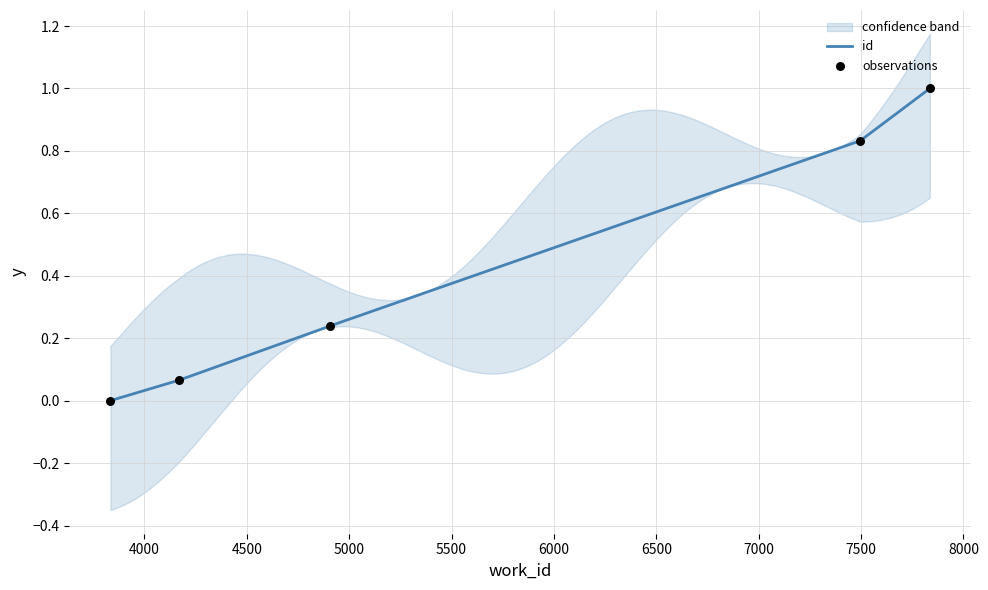

What is the change in value from 3834 to 4171?

+0.1